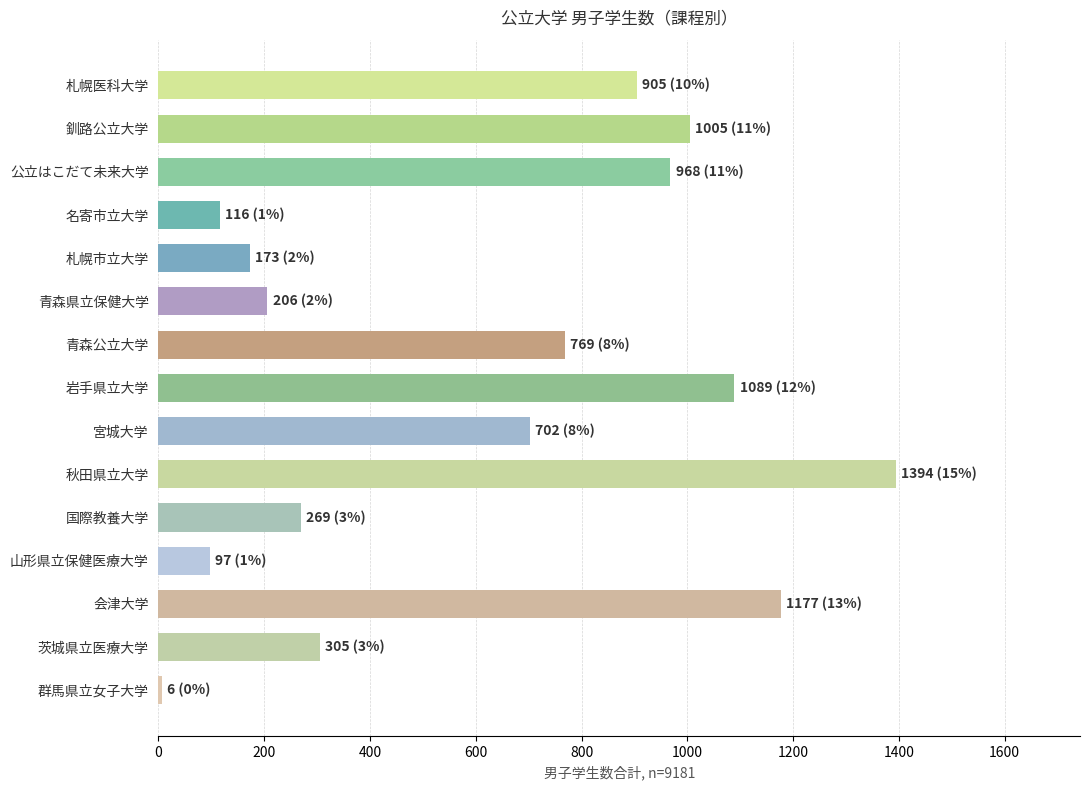

What is the label of the 14th bar from the top?

茨城県立医療大学